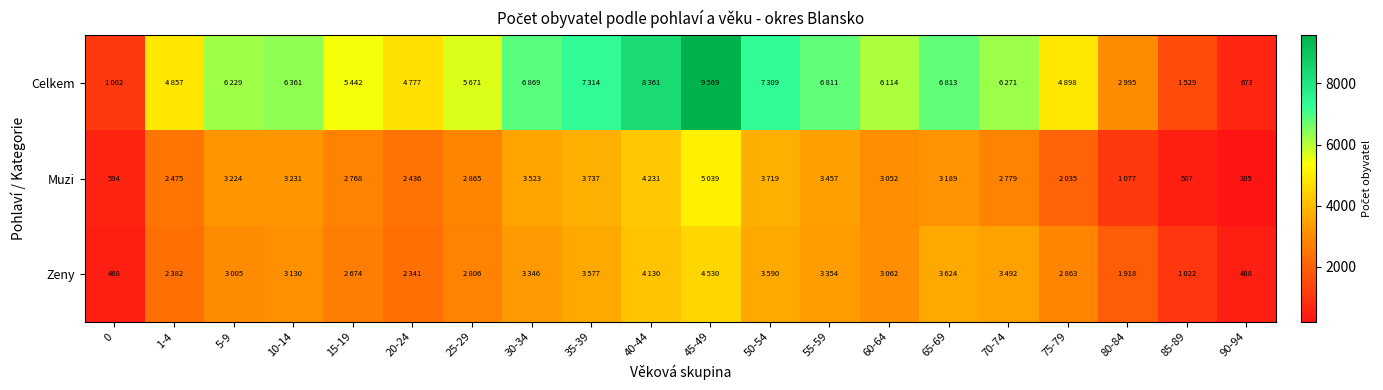

Which label corresponds to the largest value in the chart?

45-49